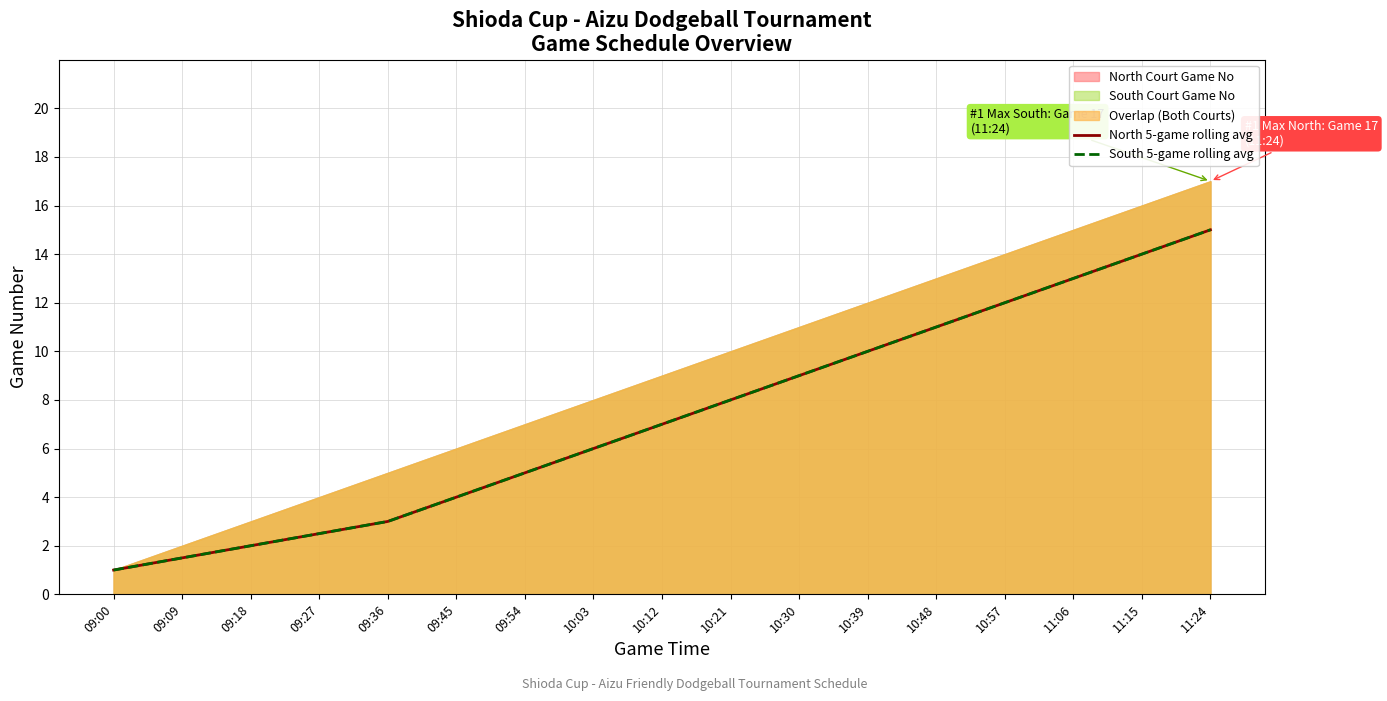

Which series has the largest range (max minus min)?

North 5-game rolling avg